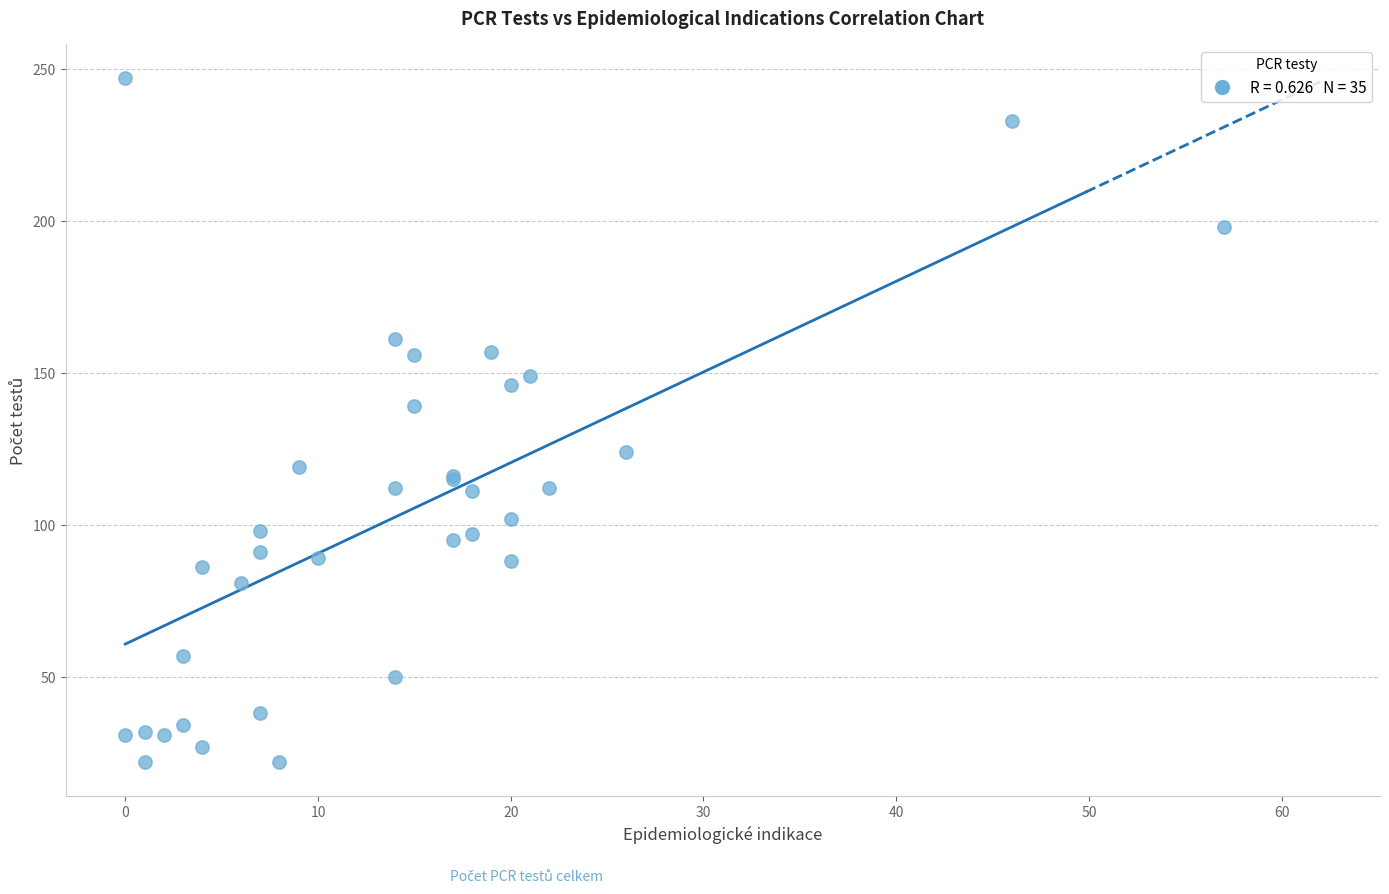

What Y value in the scatter plot is closest to 134?

139